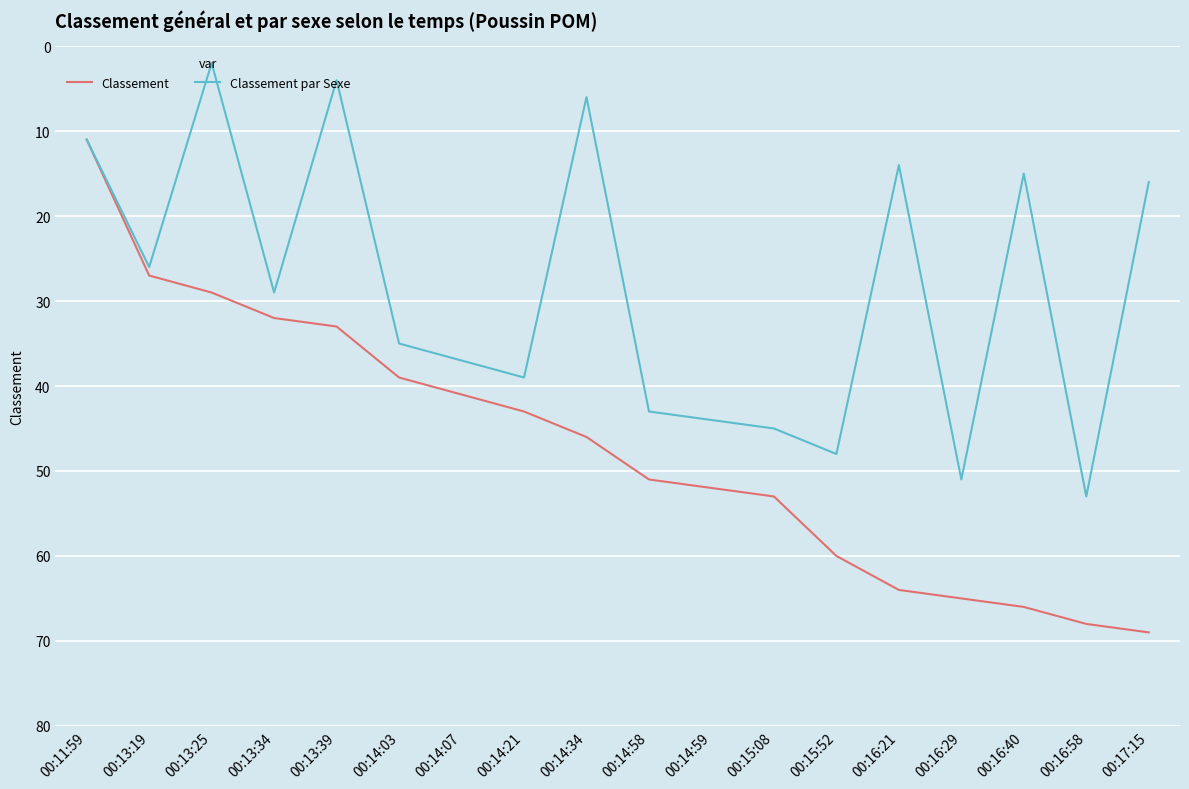

What value does the Classement series have at 00:11:59, to the nearest 10?

10